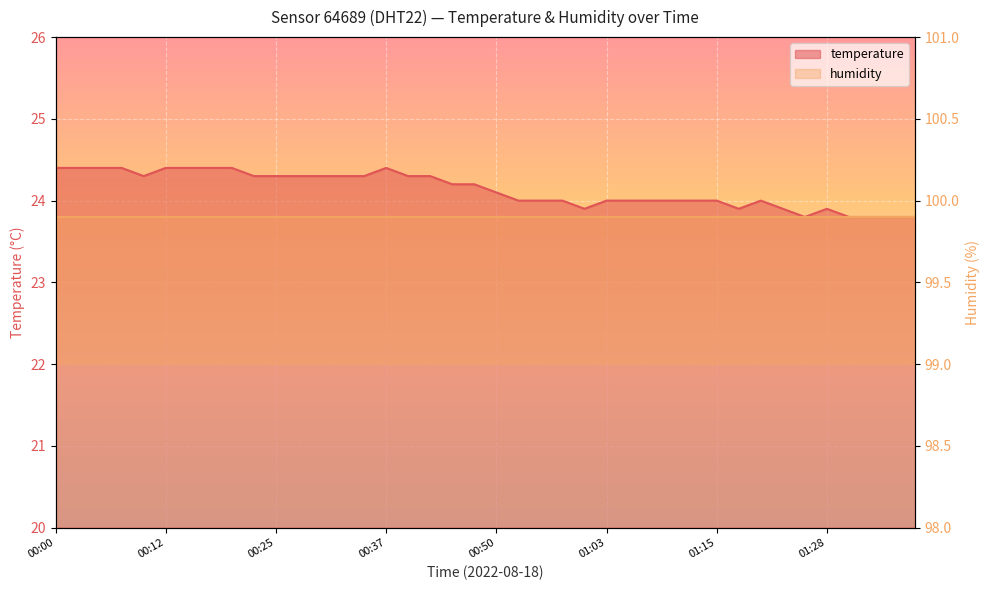

Reading right to left, extract all data points from this chart.

01:38=23.8	01:36=23.8	01:33=23.8	01:31=23.8	01:28=23.9	01:26=23.8	01:23=23.9	01:21=24.0	01:18=23.9	01:15=24.0	01:13=24.0	01:10=24.0	01:08=24.0	01:05=24.0	01:03=24.0	01:00=23.9	00:58=24.0	00:55=24.0	00:53=24.0	00:50=24.1	00:47=24.2	00:45=24.2	00:42=24.3	00:40=24.3	00:37=24.4	00:35=24.3	00:32=24.3	00:30=24.3	00:27=24.3	00:25=24.3	00:22=24.3	00:20=24.4	00:17=24.4	00:15=24.4	00:12=24.4	00:10=24.3	00:07=24.4	00:05=24.4	00:03=24.4	00:00=24.4